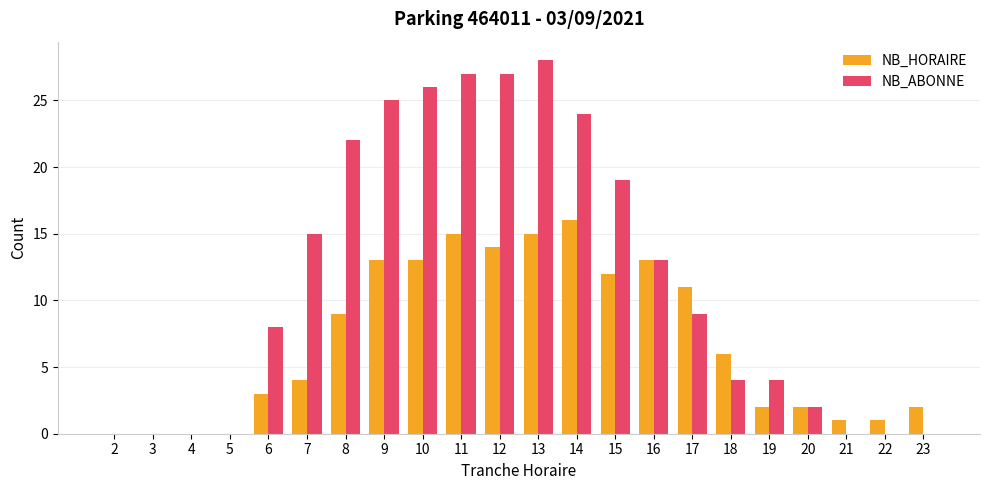

Is the value of NB_ABONNE at 3 greater than the value of NB_HORAIRE at 16?

No